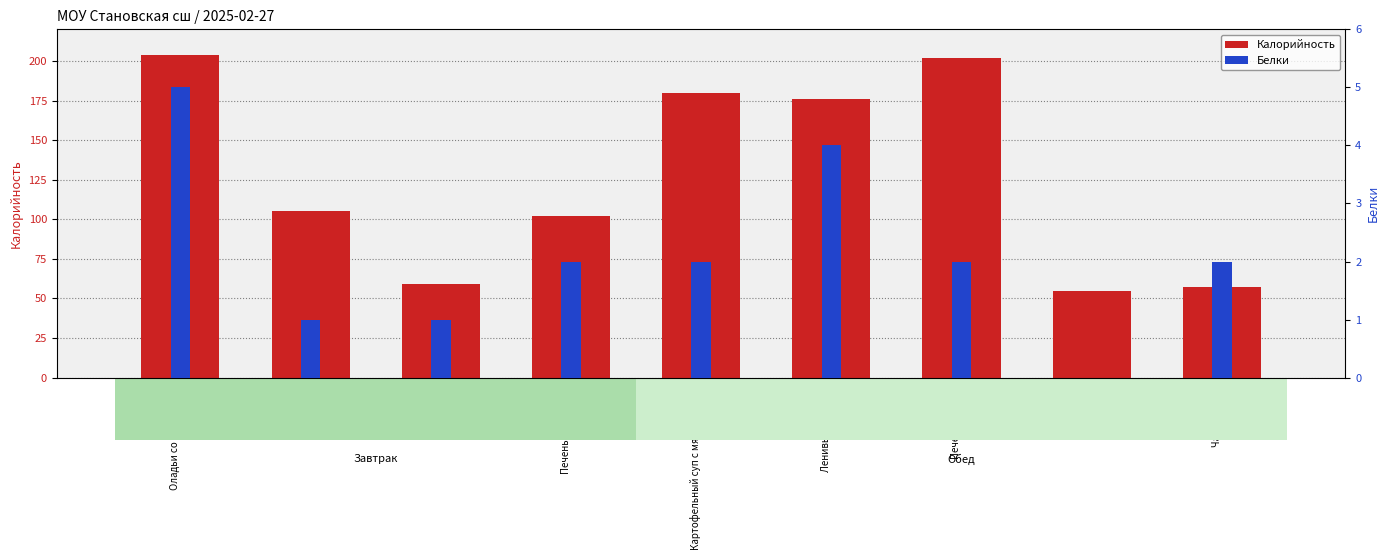

Is the value of Калорийность at Печенье (завтрак) greater than the value of Белки at Ленивые голубцы?

Yes